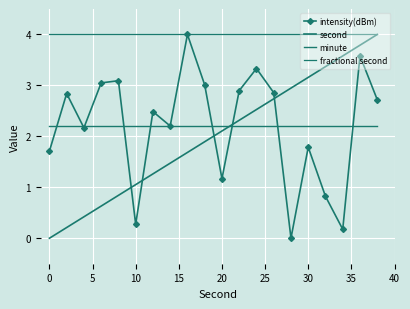

What is the difference between the maximum and second lowest values in the second series?

3.8